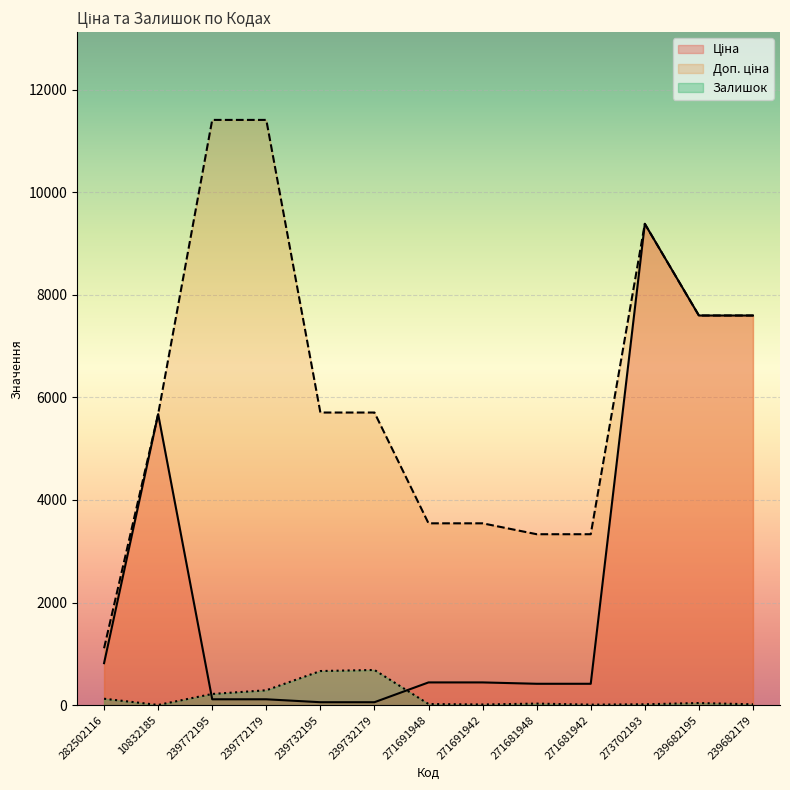

At which category is the sum across all series the highest?

273702193